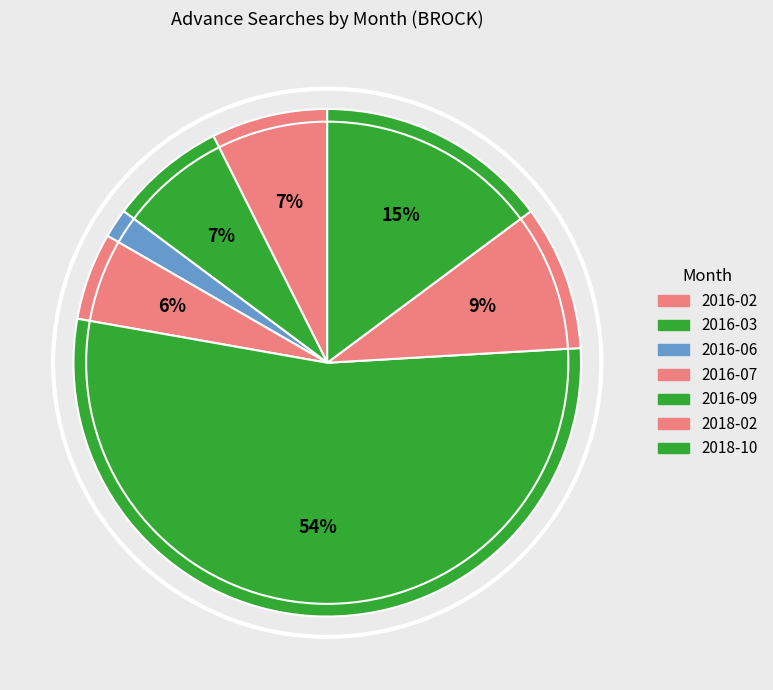

How many segments does this pie chart have?

7